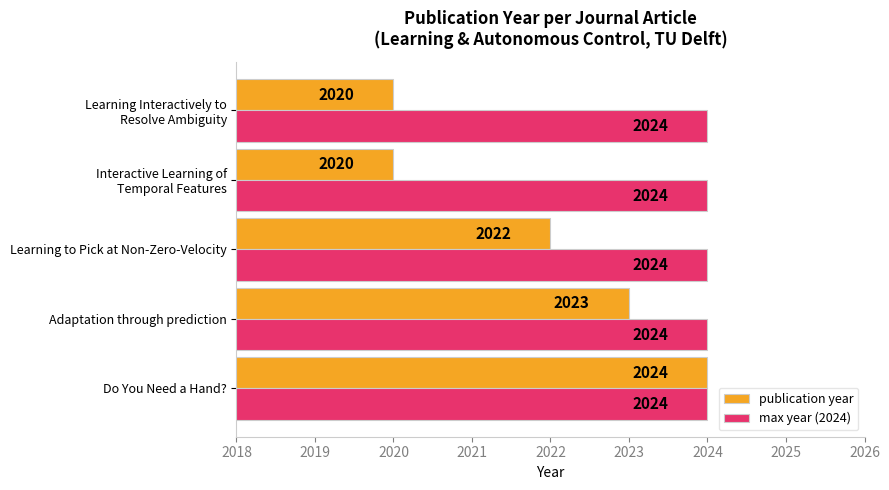

What is the average value of the max year (2024) series?

2024